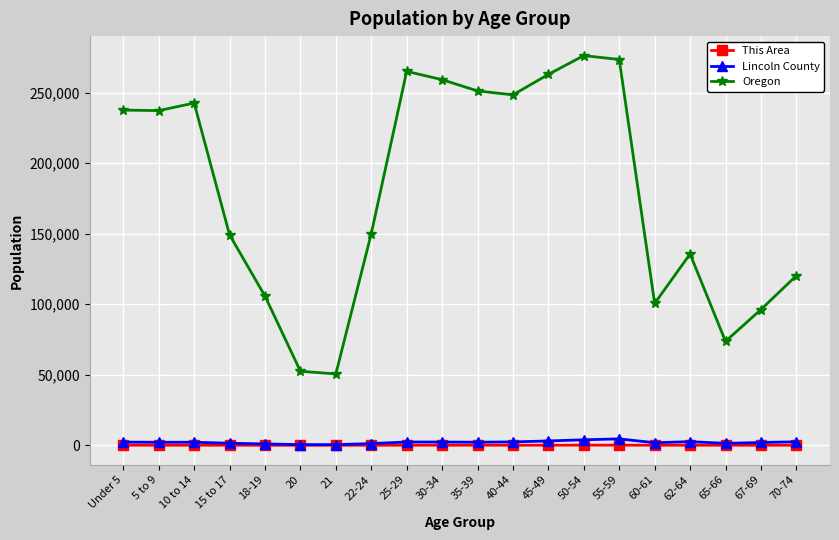

Between 22-24 and 62-64, which series saw the biggest shift?

Oregon